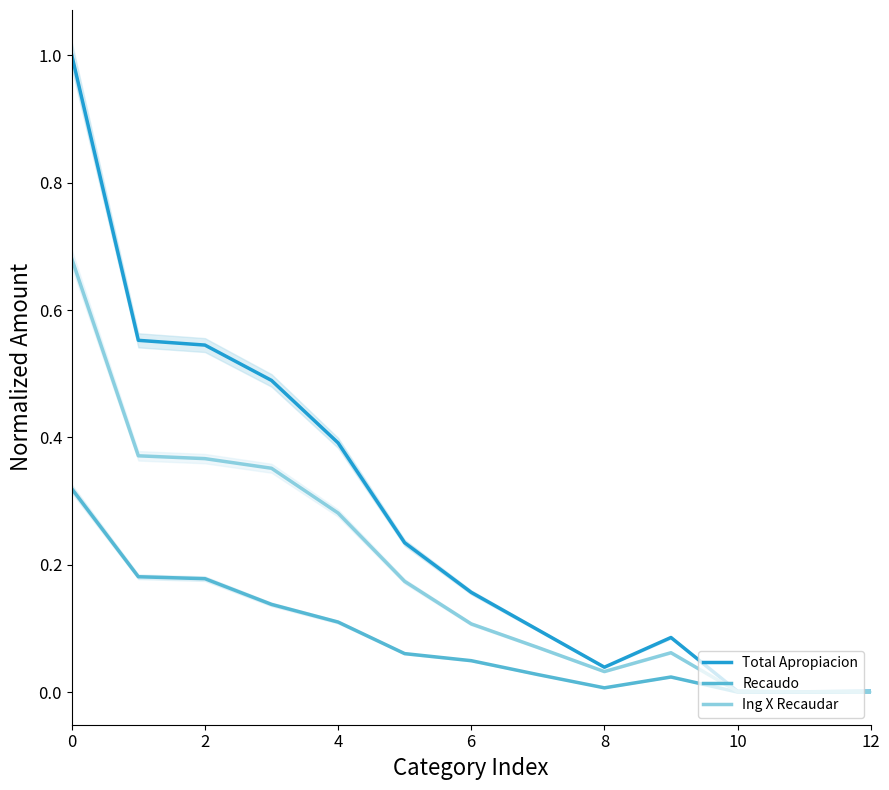

The Ing X Recaudar series shows 0.0 at 10. True or false?

True